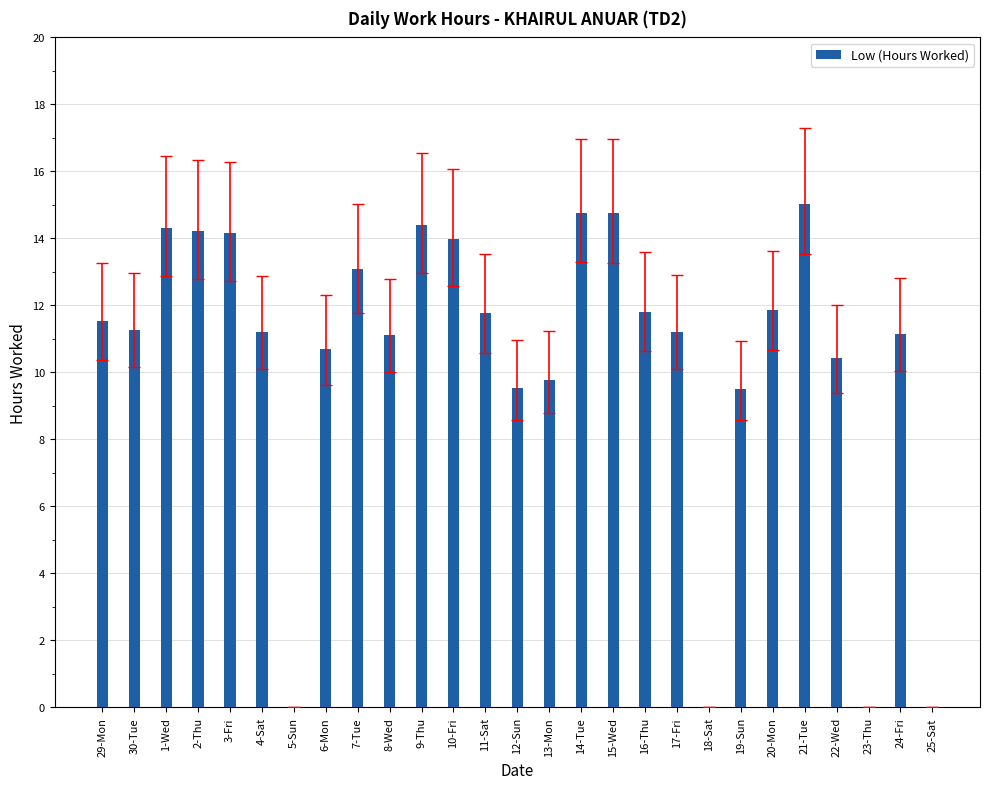

What is the change in value from 29-Mon to 1-Wed?

+2.8